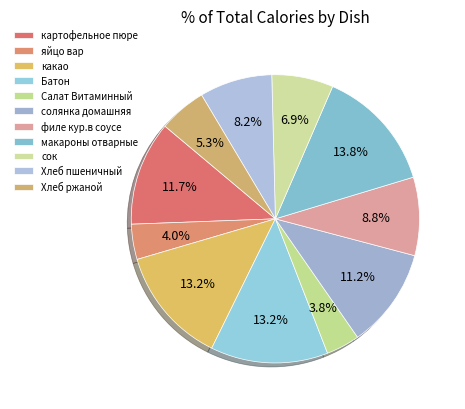

What is the largest slice in the pie chart?

макароны отварные